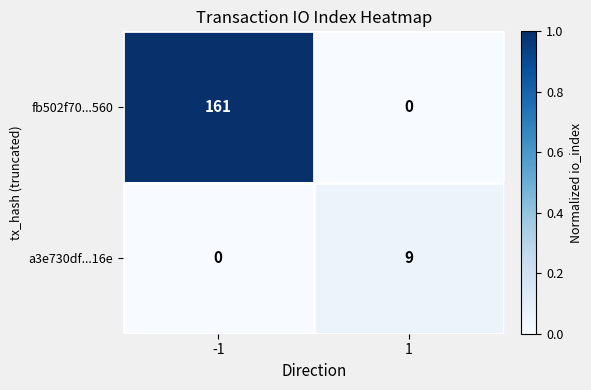

What is the spread (max minus min) of values at -1?

161